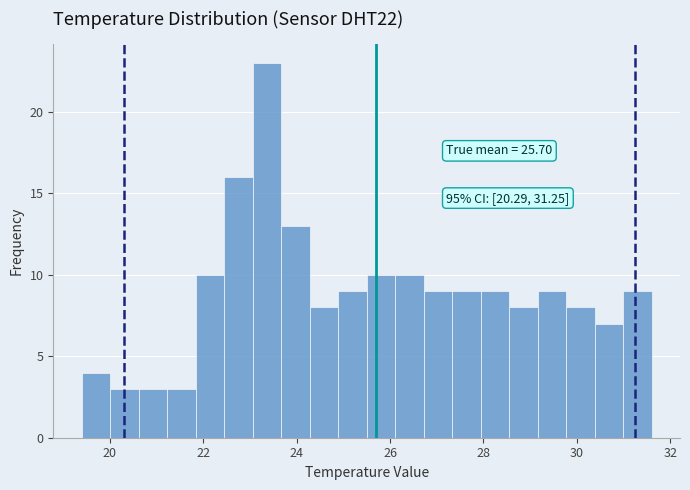

Read against the x-axis, roughly where is the centre of the tallest bar?

23.4